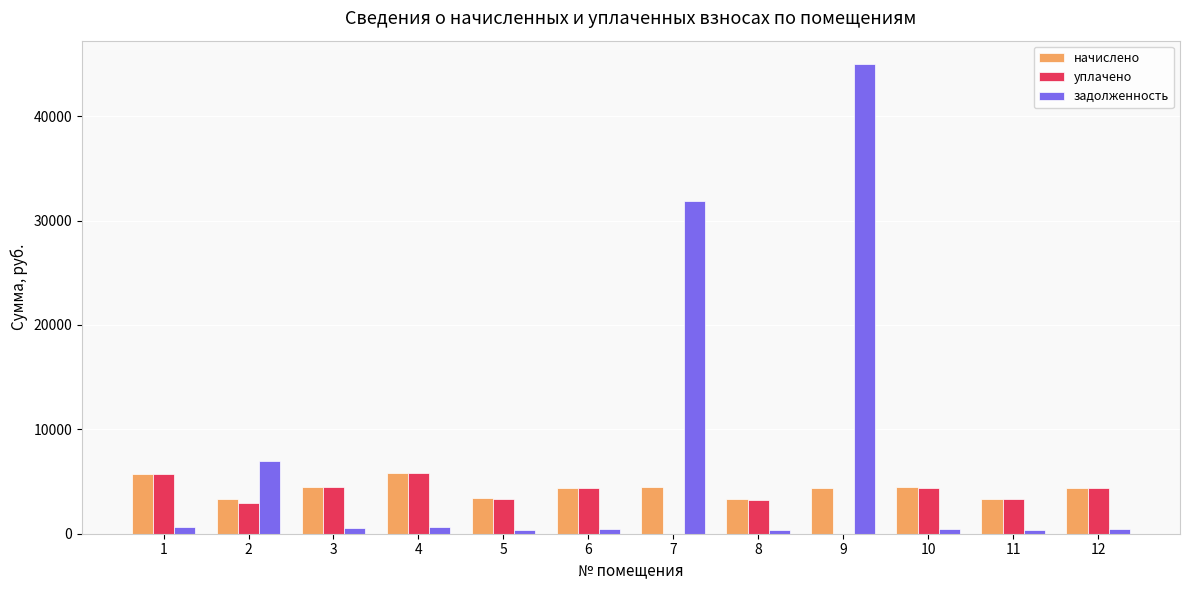

What are all the series names shown in the legend?

начислено, уплачено, задолженность